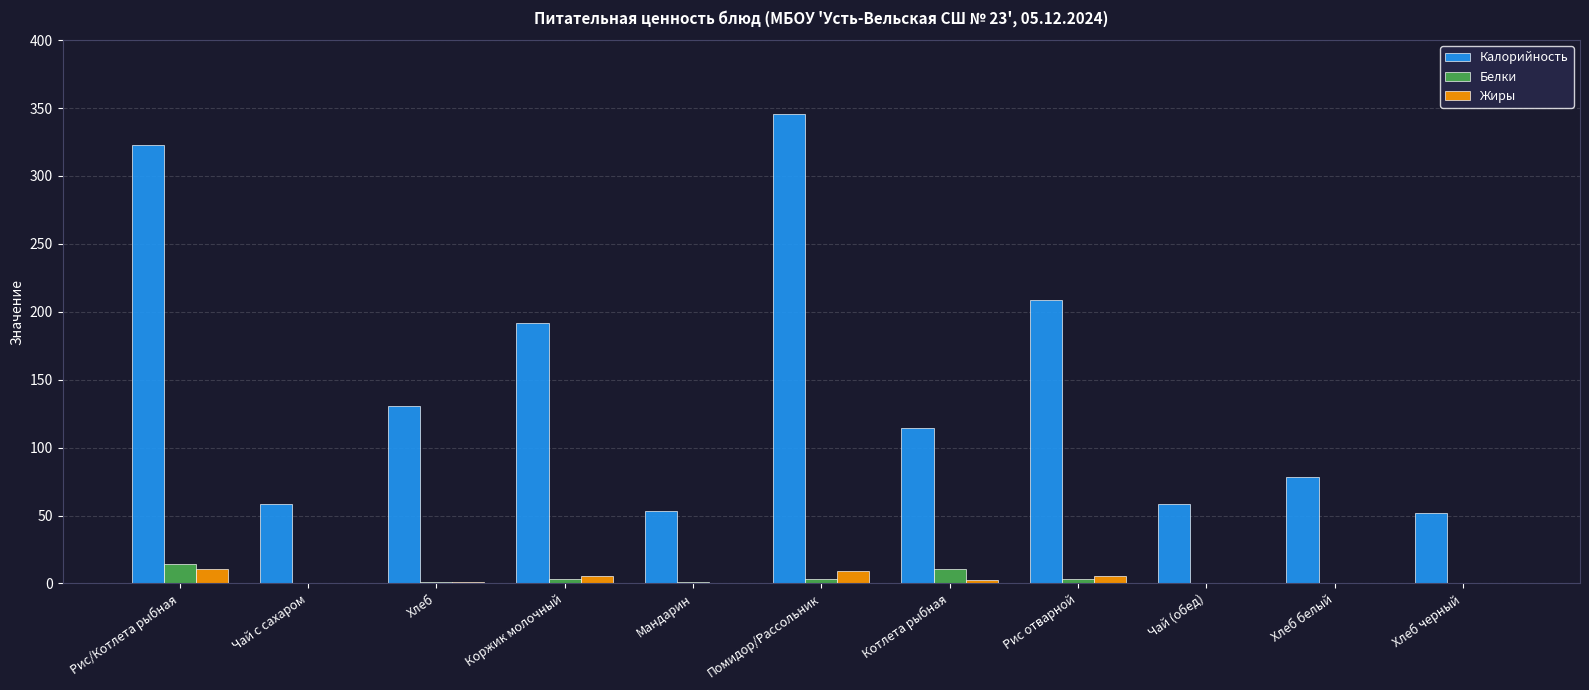

Is it true that Калорийность equals 208.7 at Рис отварной?

True